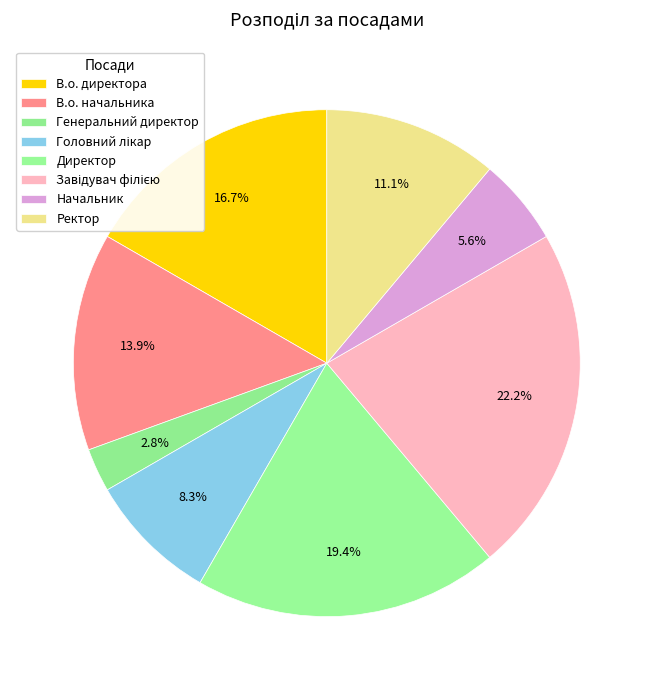

To the nearest percent, what is the average slice percentage?

12%